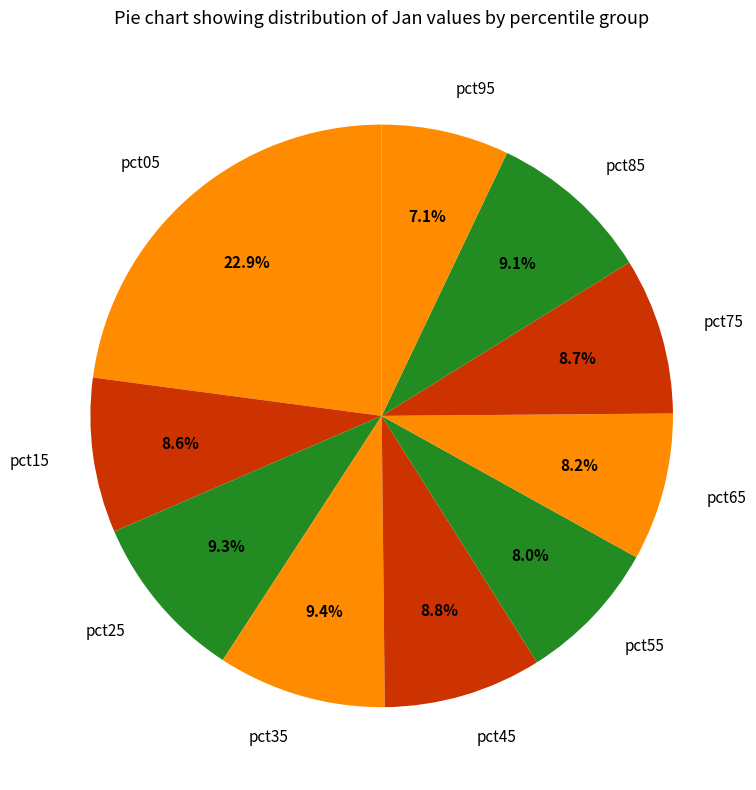

How many slices are in this pie chart?

10